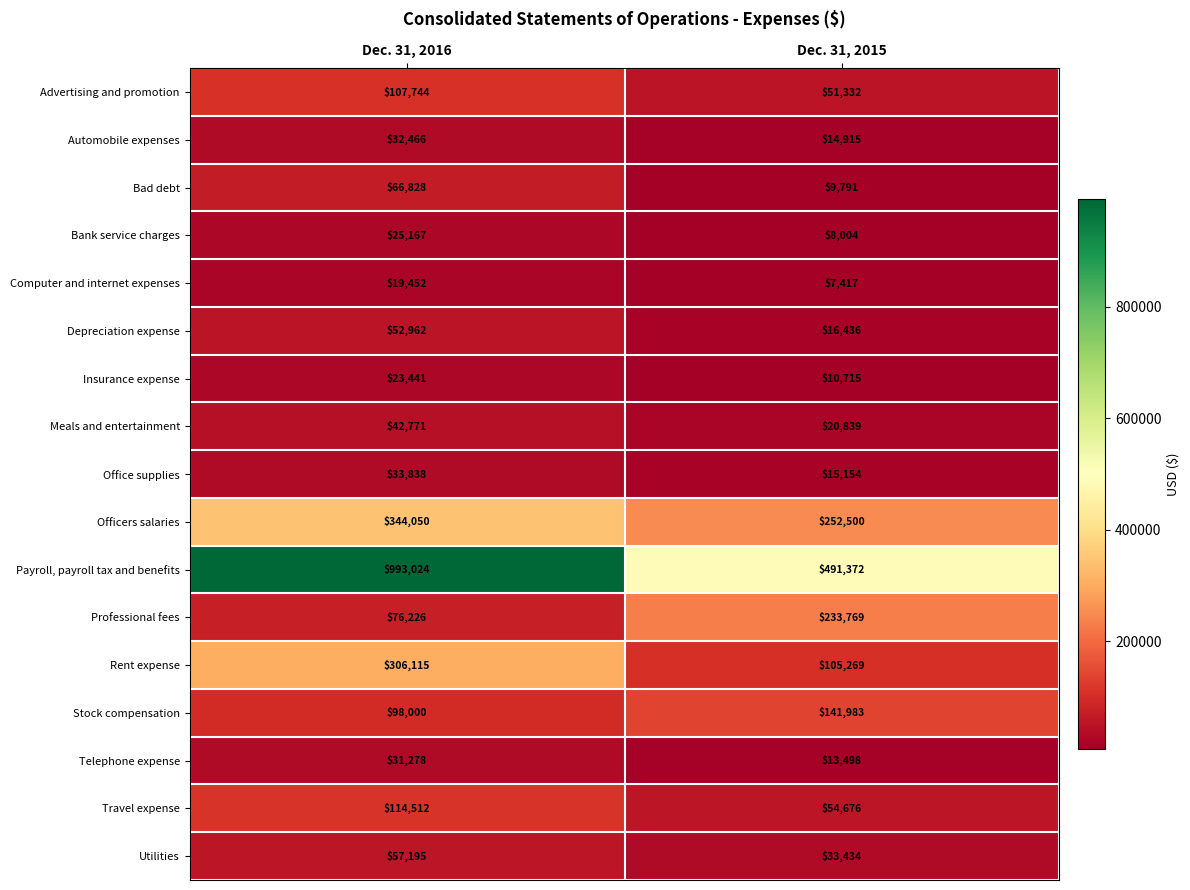

The value of Officers salaries at Dec. 31, 2016 is 519544. True or false?

False